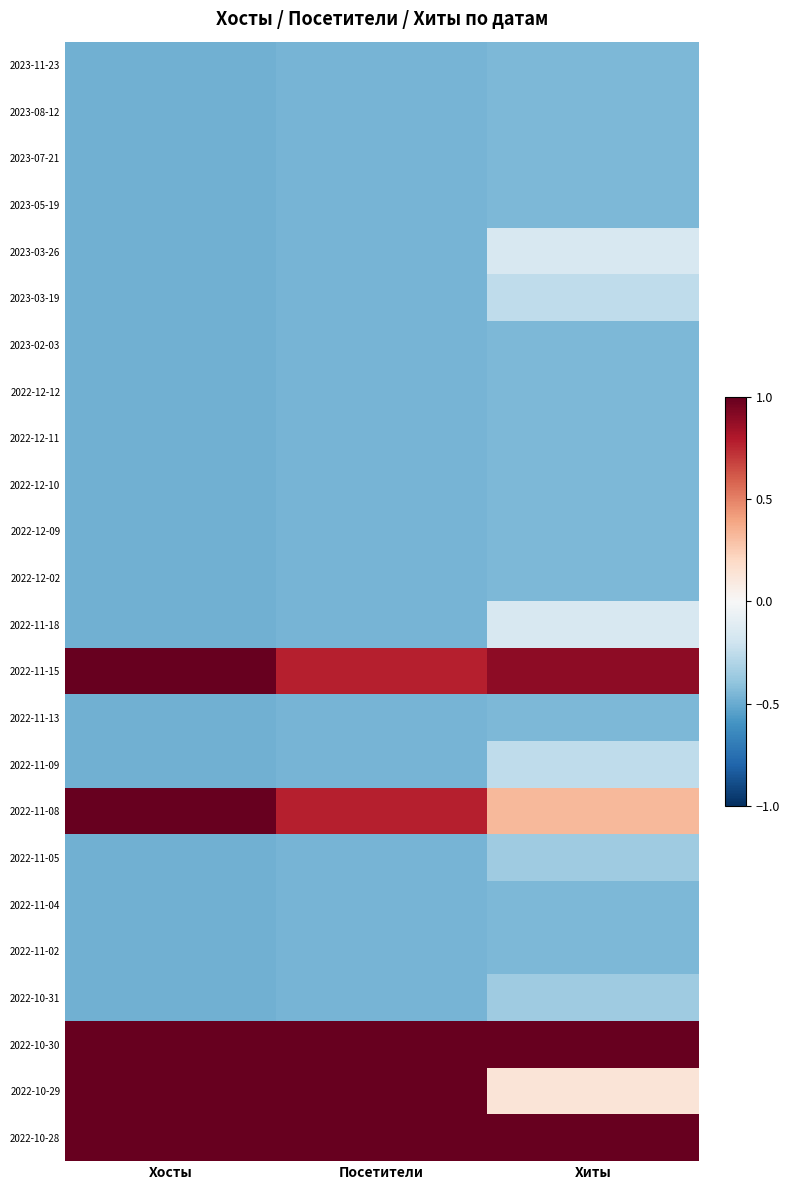

What is the minimum value shown in the chart?

-0.5